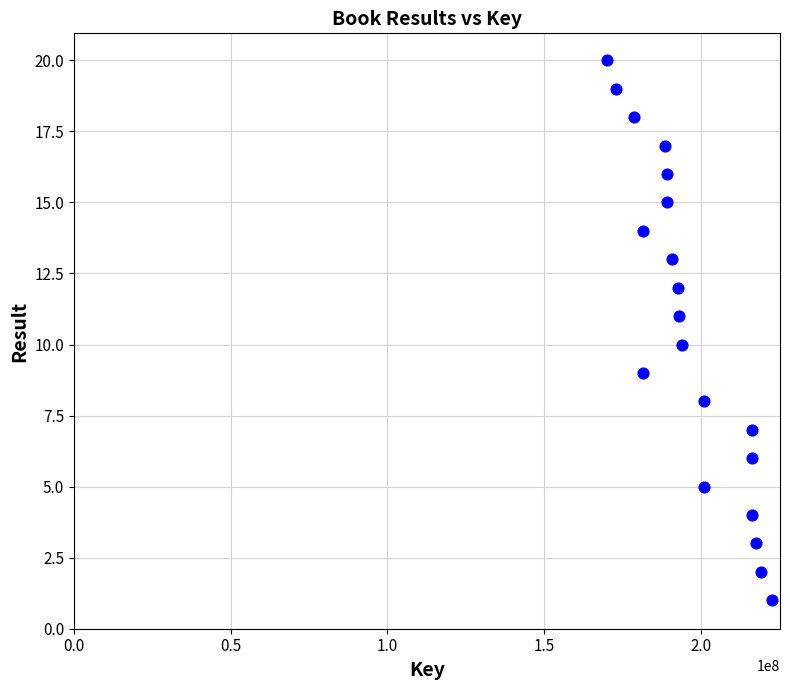

What is the range of X values (max minus min)?

52614072